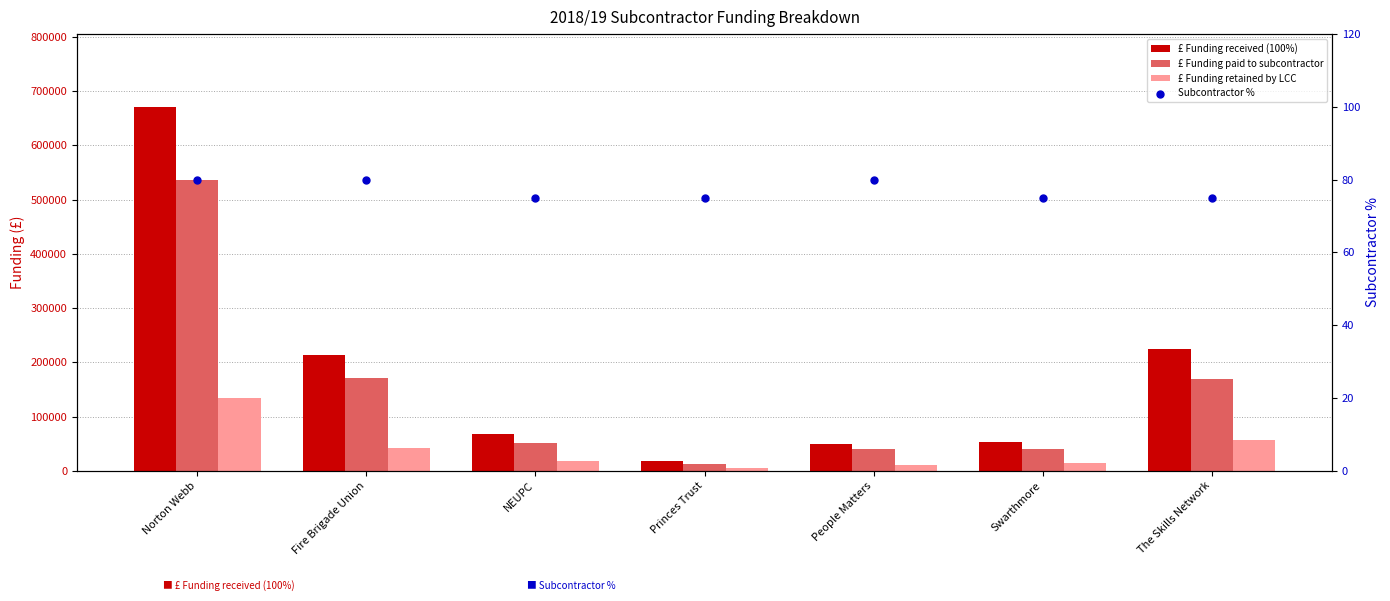

Which series reaches the maximum Y coordinate?

£ Funding received (100%)